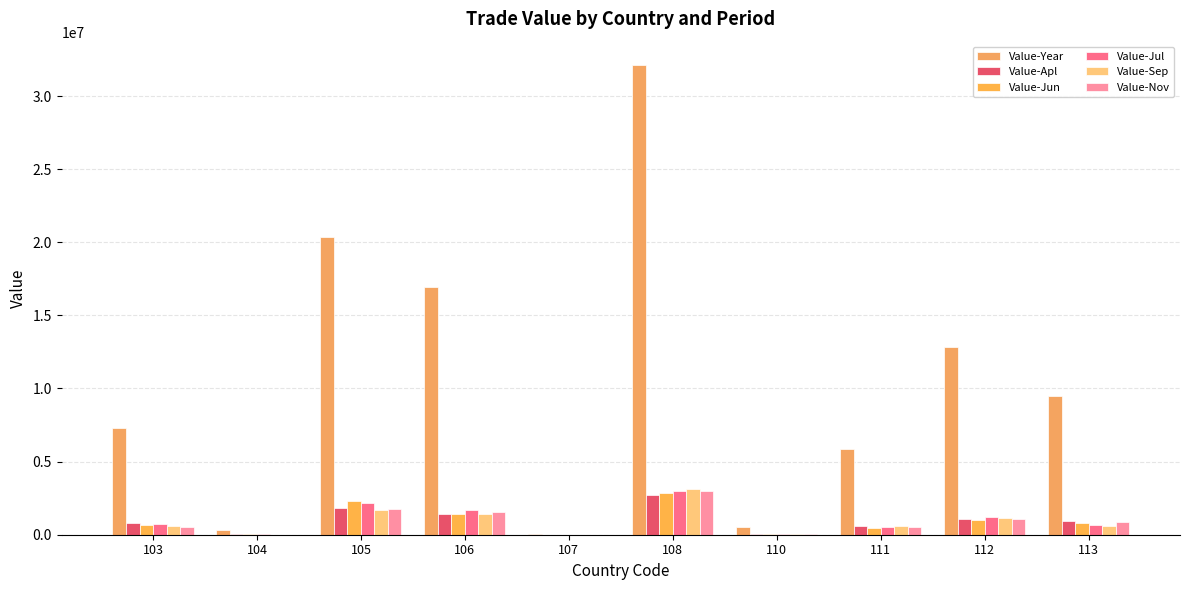

Reading left to right, extract all data points from this chart.

Value-Year: 103=7313894	104=351813	105=20389924	106=16968579	107=20406	108=32112382	110=547117	111=5891513	112=12869587	113=9518946
Value-Apl: 103=810902	104=30470	105=1852595	106=1435576	107=453	108=2740274	110=18033	111=576590	112=1068704	113=935670
Value-Jun: 103=656443	104=29806	105=2281172	106=1394454	107=0	108=2847682	110=62033	111=484032	112=1005943	113=777167
Value-Jul: 103=725443	104=32440	105=2146885	106=1695023	107=0	108=2970902	110=73596	111=503609	112=1203748	113=682097
Value-Sep: 103=574111	104=14808	105=1697468	106=1418455	107=0	108=3101838	110=36559	111=563824	112=1153765	113=601069
Value-Nov: 103=522930	104=2045	105=1728915	106=1520026	107=11707	108=3017646	110=53145	111=503969	112=1079011	113=881567